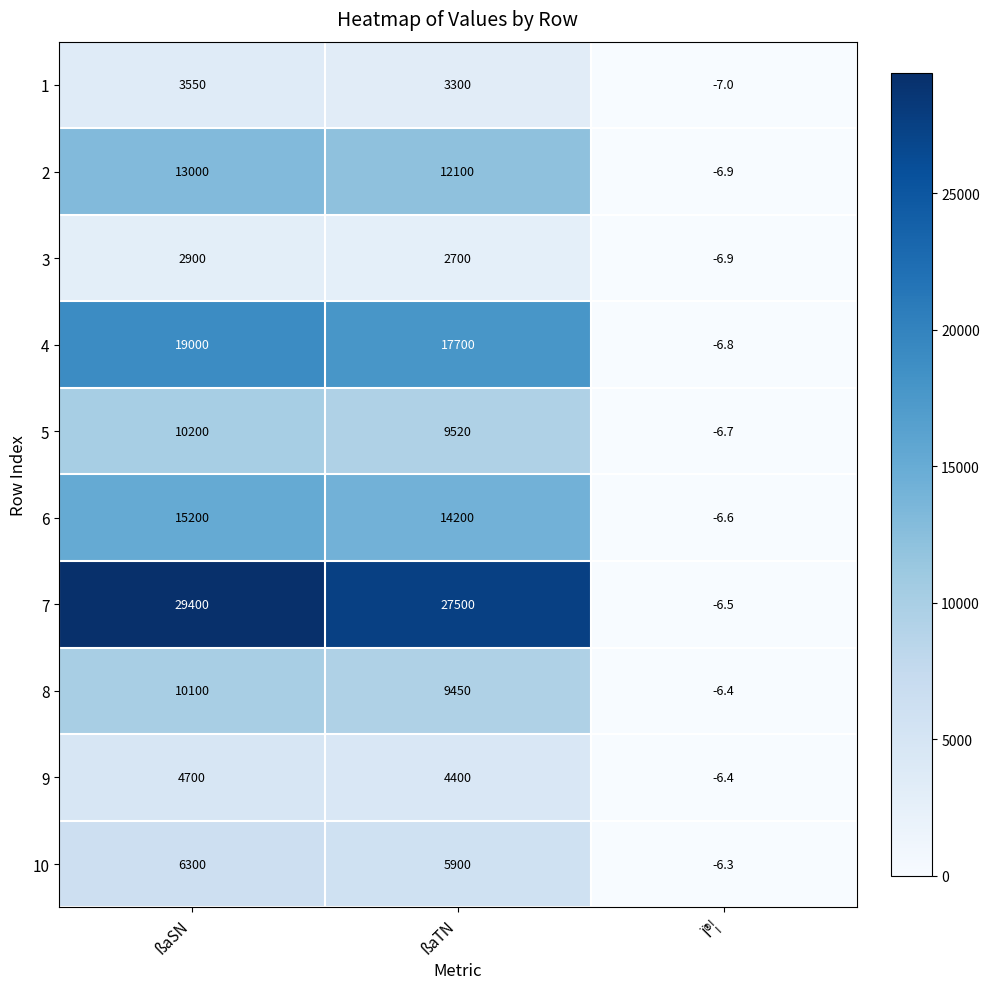

Count the number of categories in the chart.

3